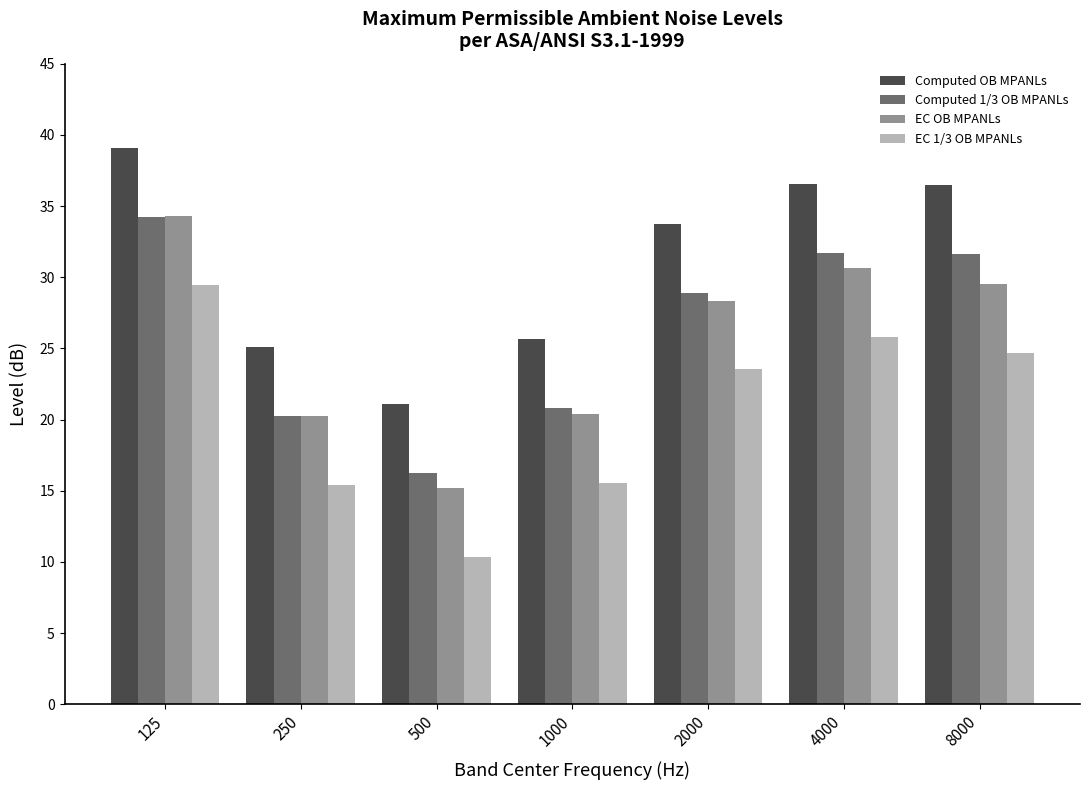

What is the greatest value displayed?

39.1